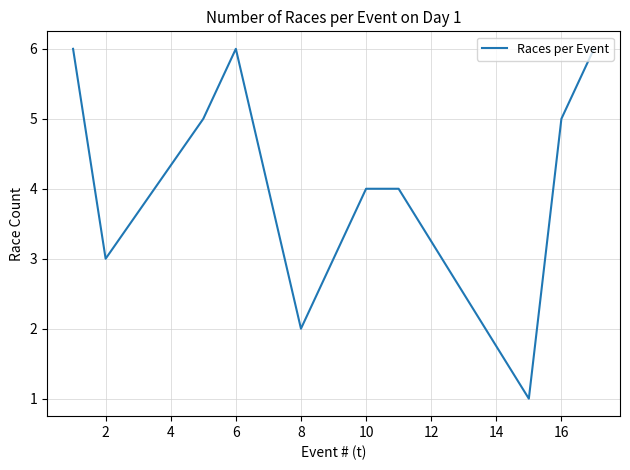

How many lines are shown in the chart?

1